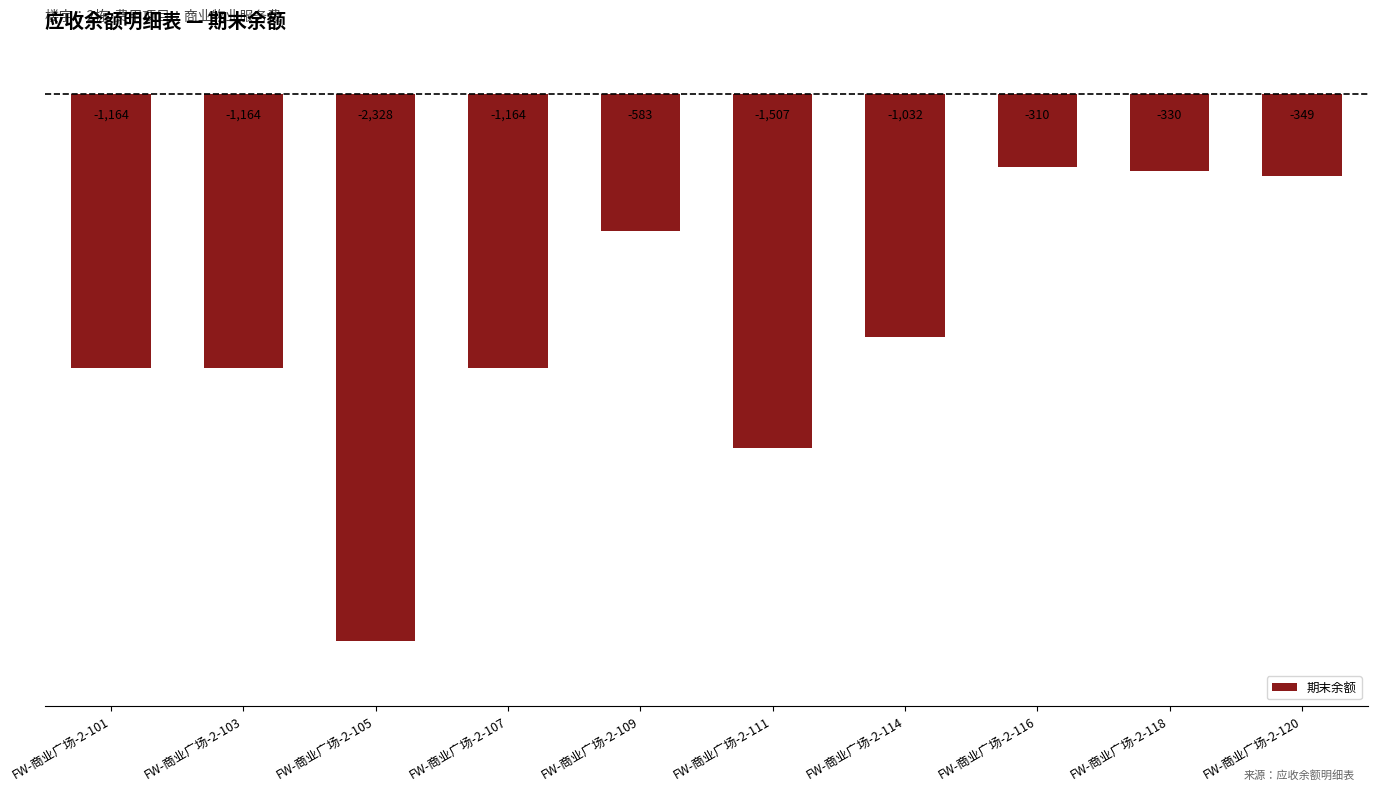

At which label does the data first exceed -1032?

FW-商业广场-2-109